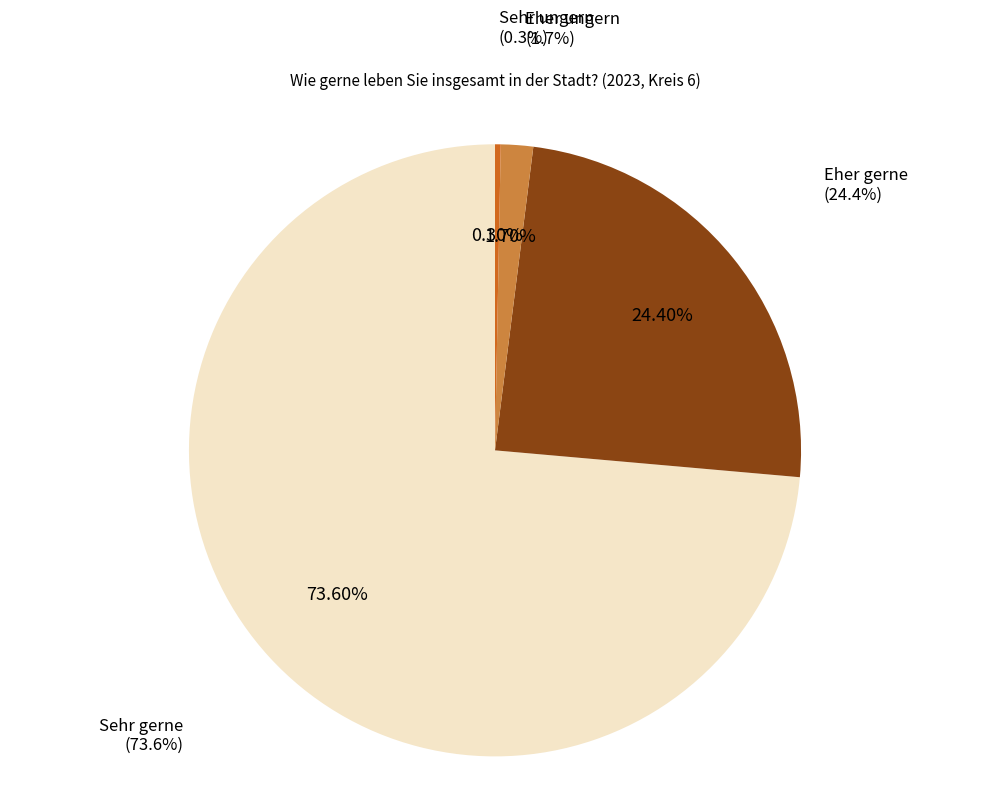

Rank the categories by value from lowest to highest.

Sehr ungern, Eher ungern, Eher gerne, Sehr gerne